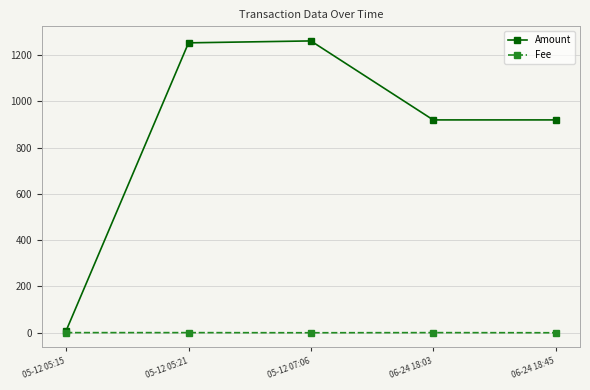

At which label does Amount reach its minimum?

05-12 05:15